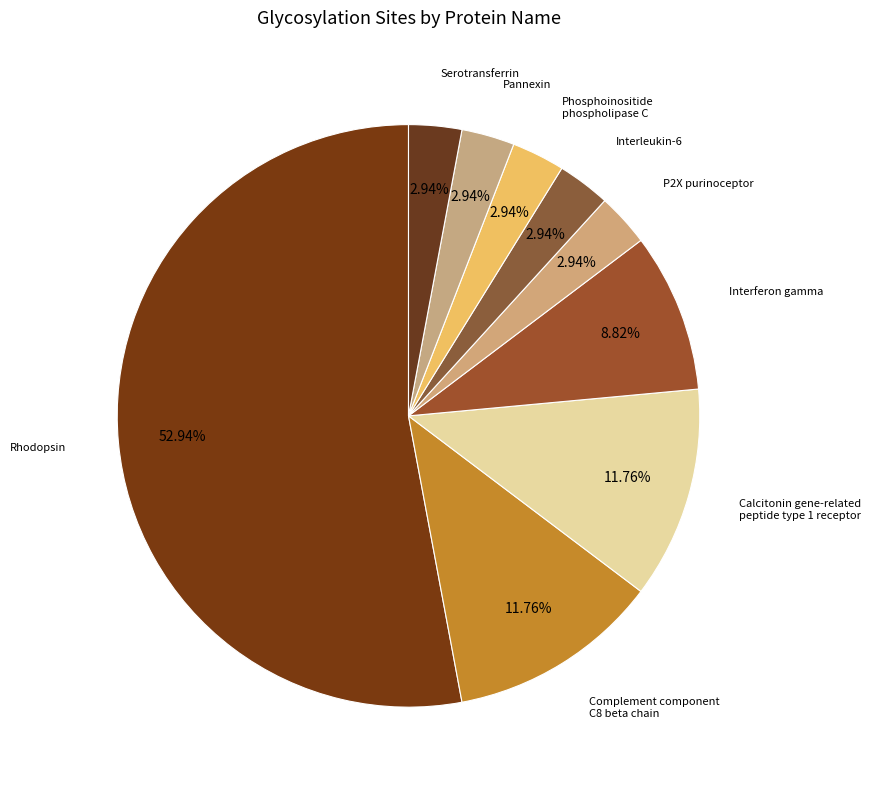

Which slice is the largest?

Rhodopsin